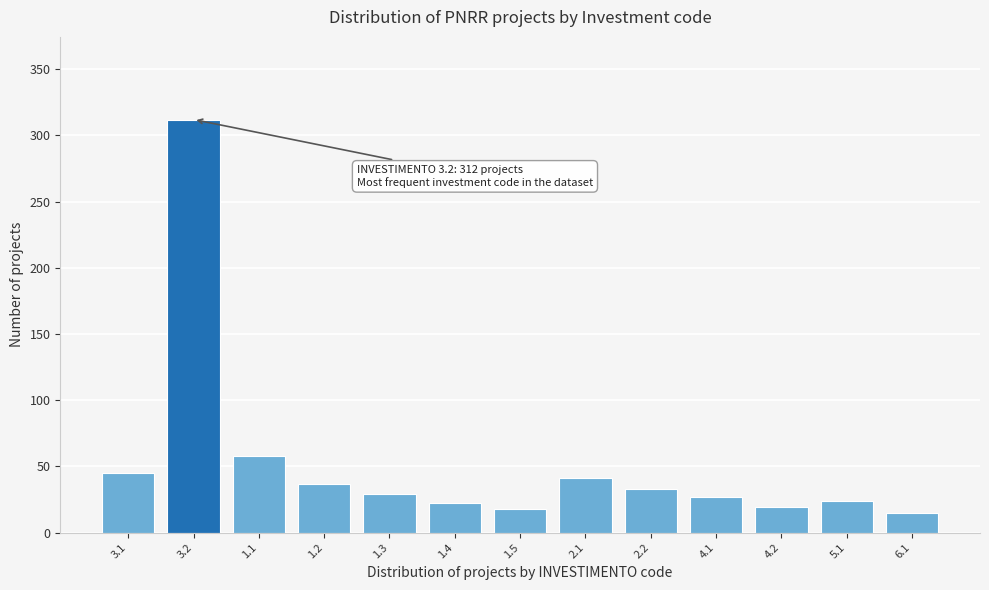

What is the sum of the values at 3.2 and 5.1?

336